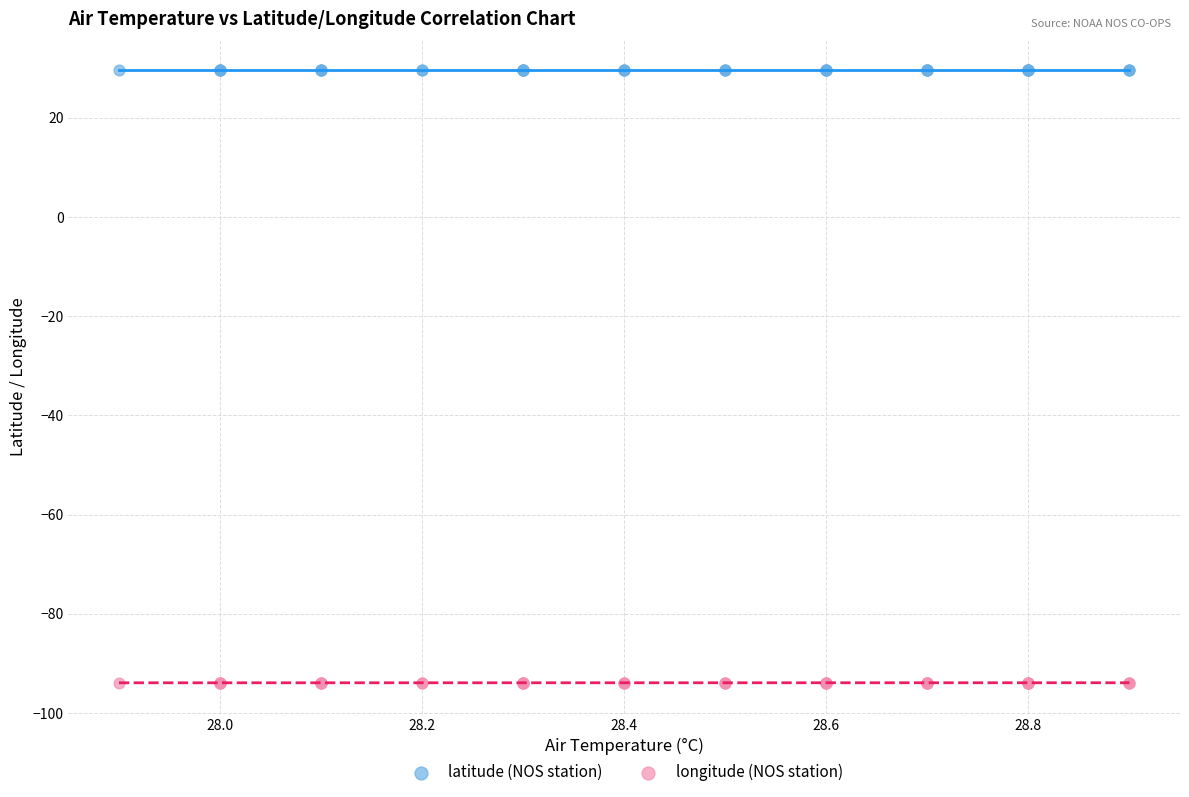

What are all the series names shown in the legend?

latitude (NOS station), longitude (NOS station)